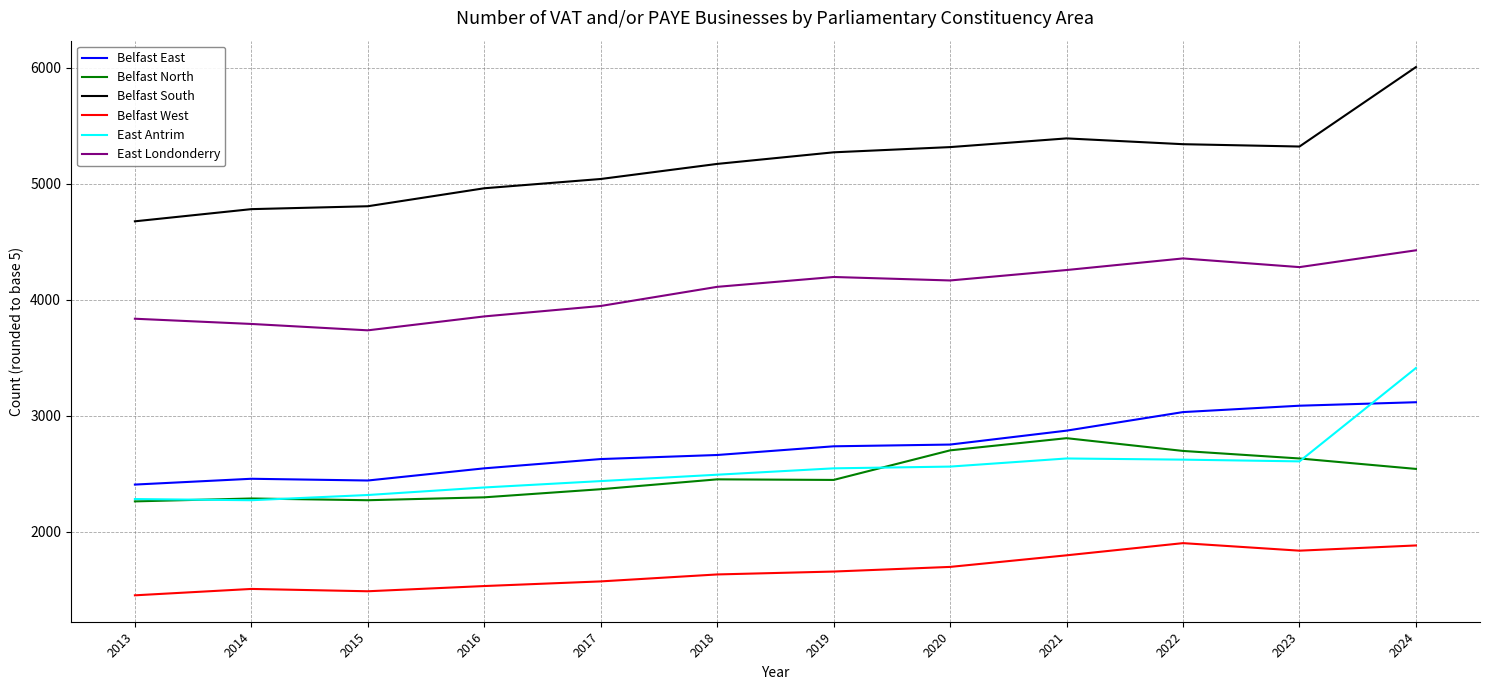

At which category is the sum across all series the highest?

2024